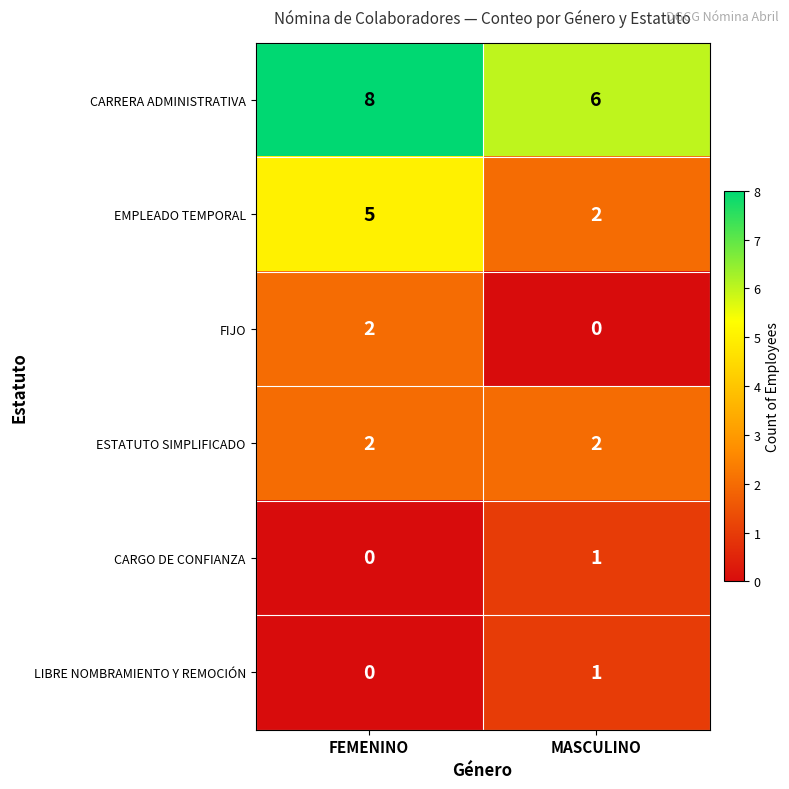

Is it true that ESTATUTO SIMPLIFICADO equals 1 at MASCULINO?

False